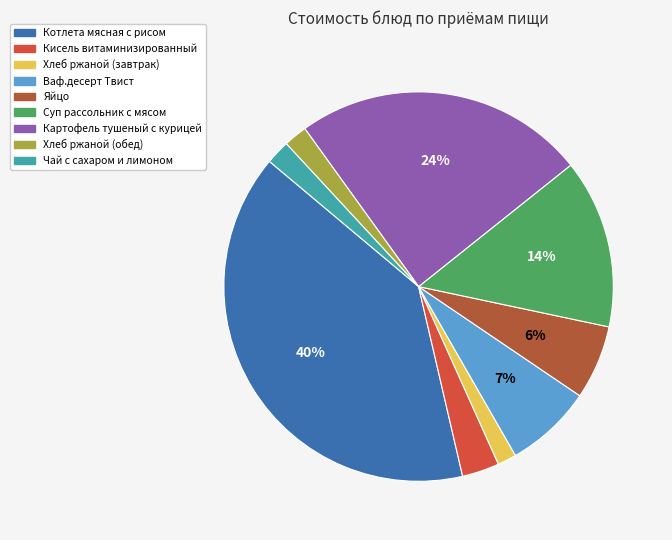

Which has a higher value, Яйцо or Чай с сахаром и лимоном?

Яйцо